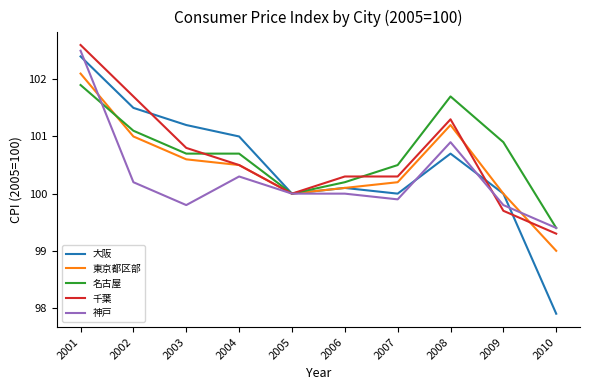

What is the smallest value displayed?

97.9